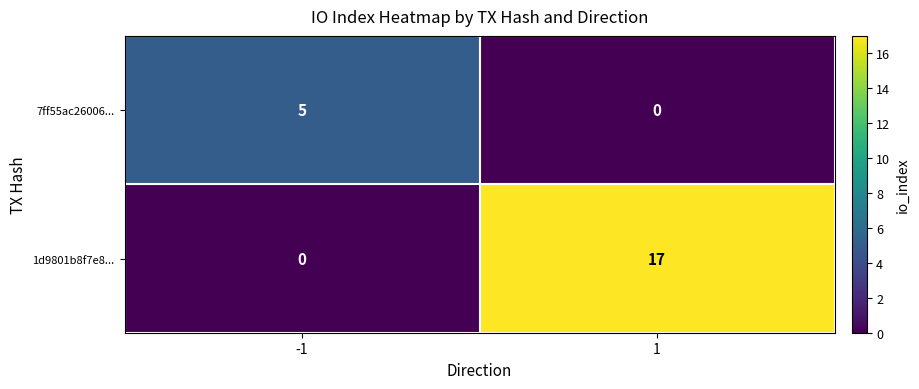

Rank the series by their average value, from lowest to highest.

7ff55ac26006..., 1d9801b8f7e8...